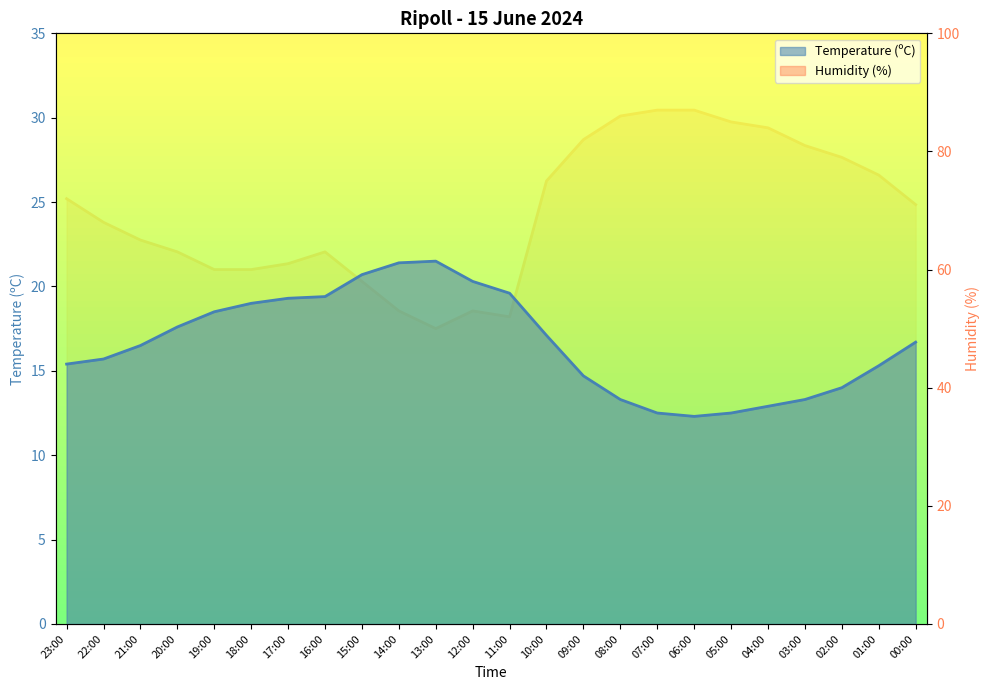

What is the approximate value of Humidity (%) at 04:00?

84.0